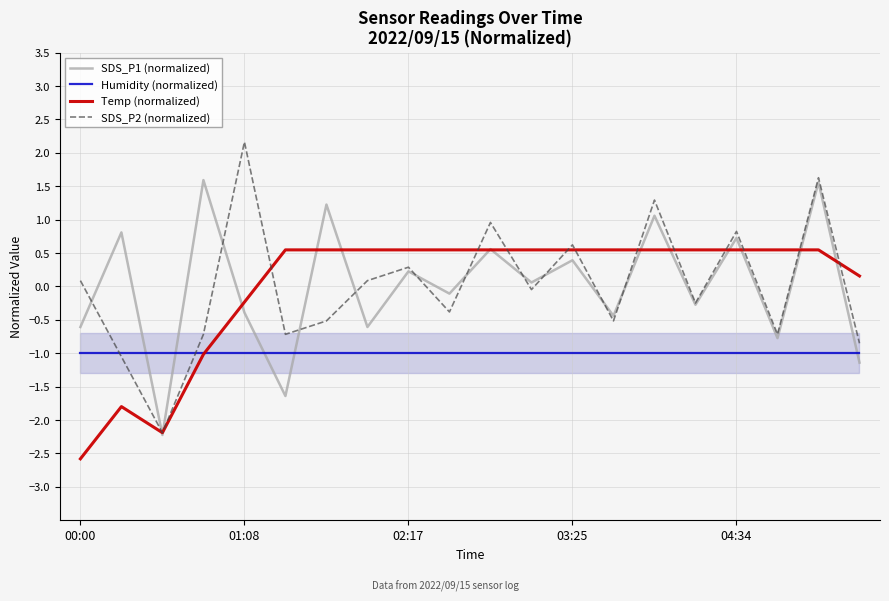

What is the value of the Humidity (normalized) point at the 8th from the left?

-1.0